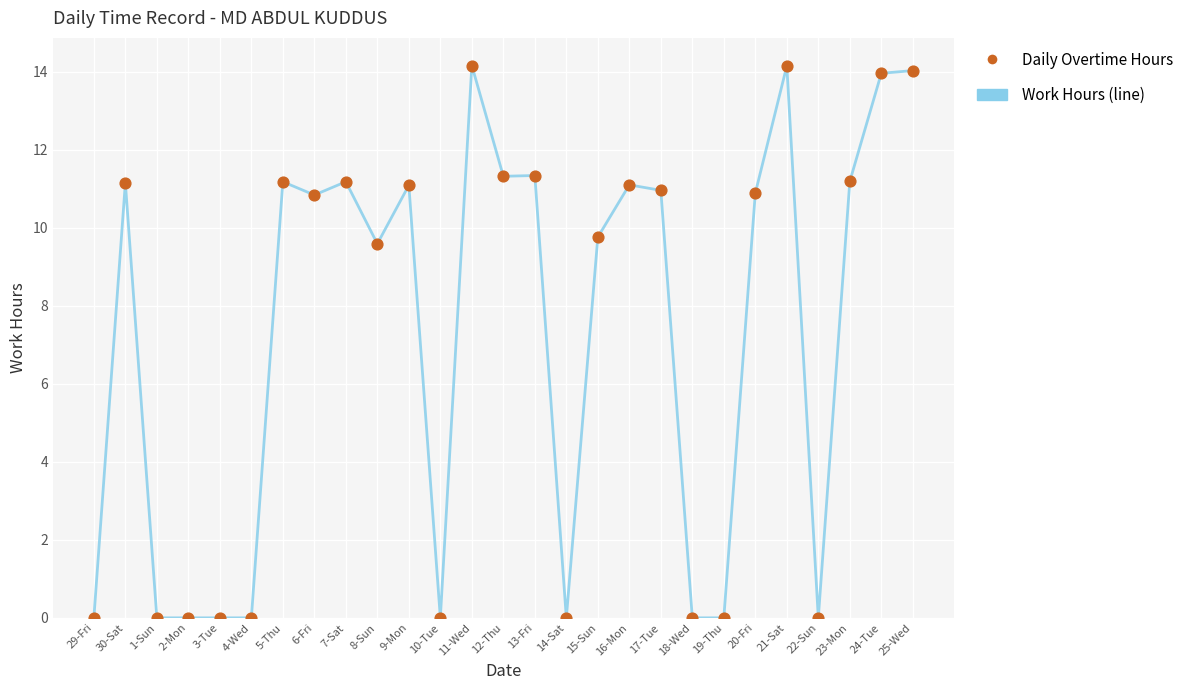

At which label does the data first exceed 10?

30-Sat